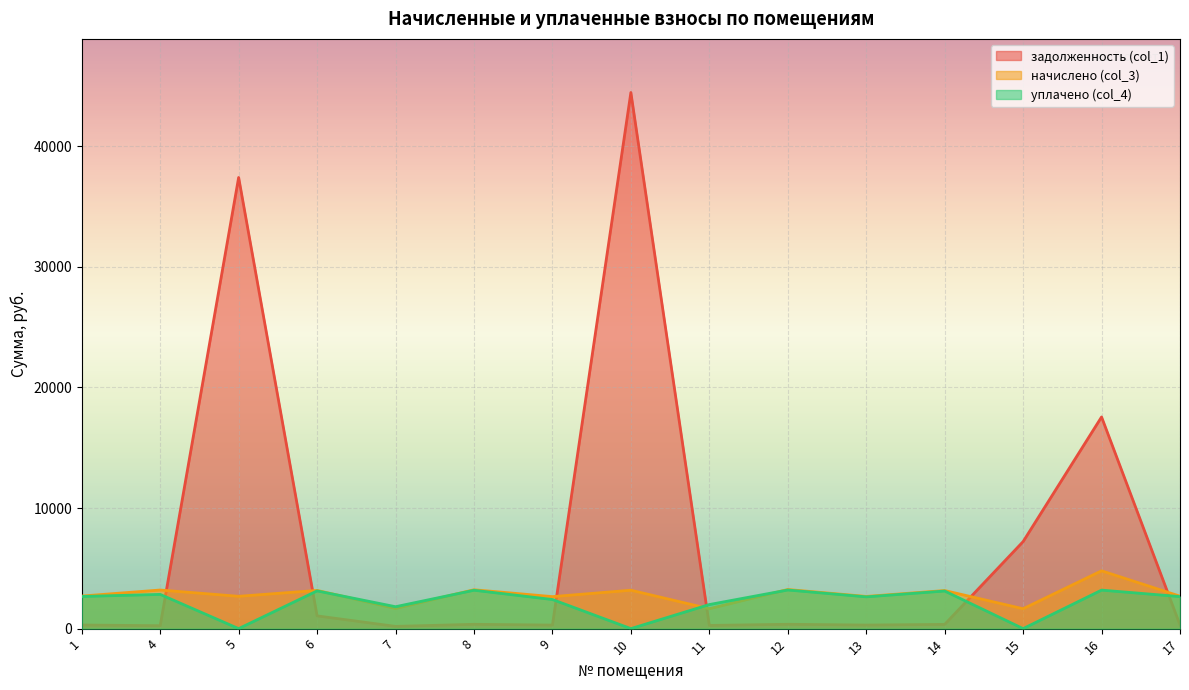

Which series ends up on top after the final intersection of задолженность (col_1) and уплачено (col_4)?

уплачено (col_4)